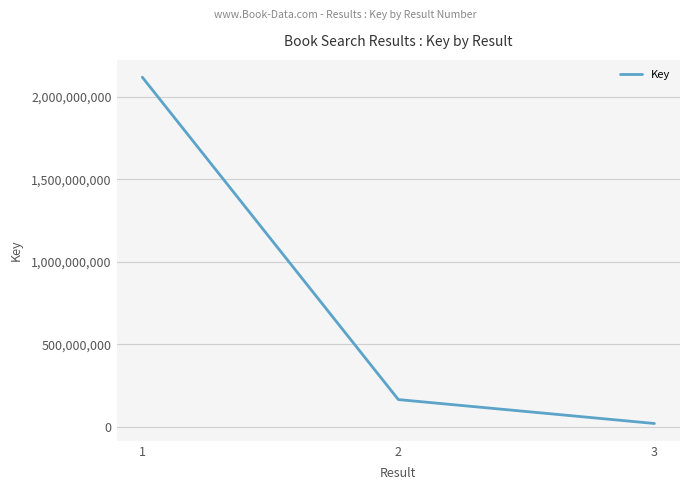

Reading left to right, extract all data points from this chart.

2119459884	164451313	19400108